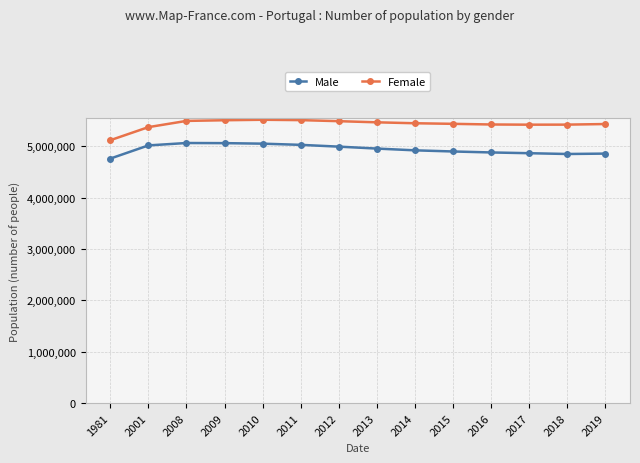

What is the average value of the Female series?

5435441